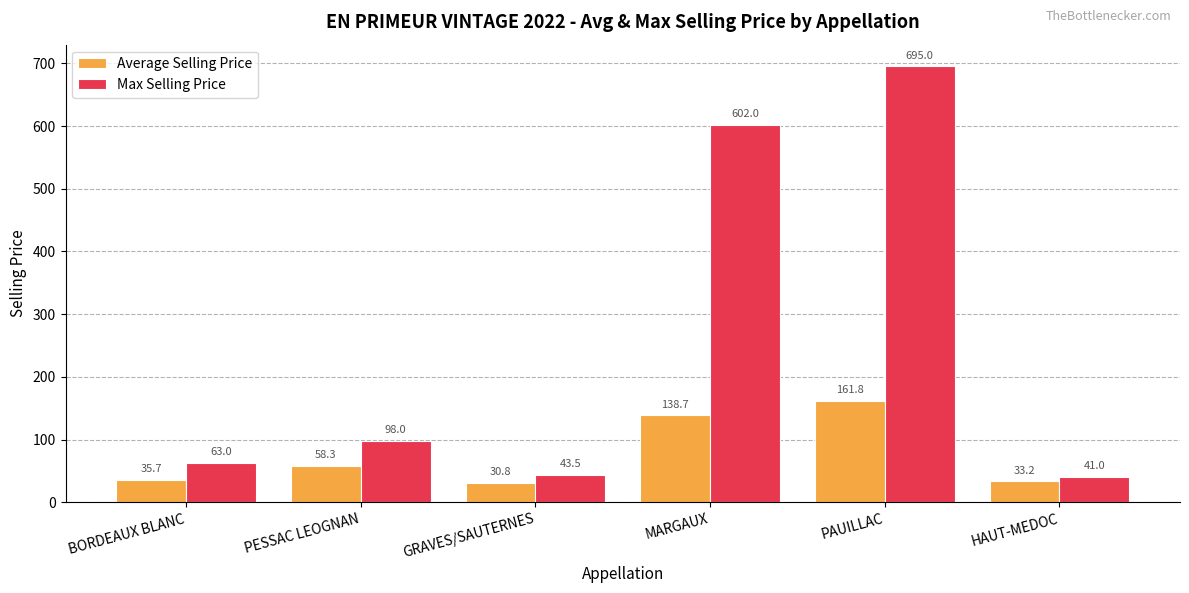

What position from the right is BORDEAUX BLANC?

6